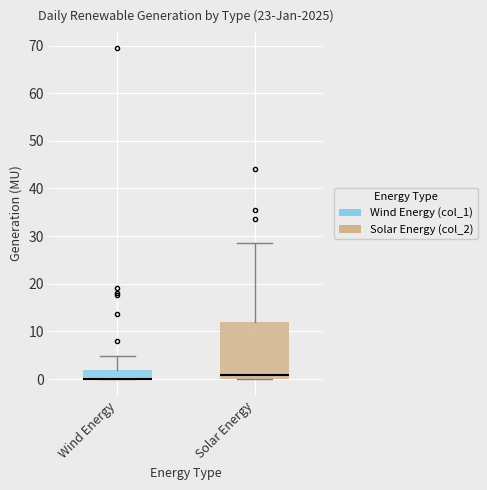

Where does the upper whisker of the box for Wind Energy end on the y-axis? The values are not printed on the chart, so give them approximately, as read against the axis.

5